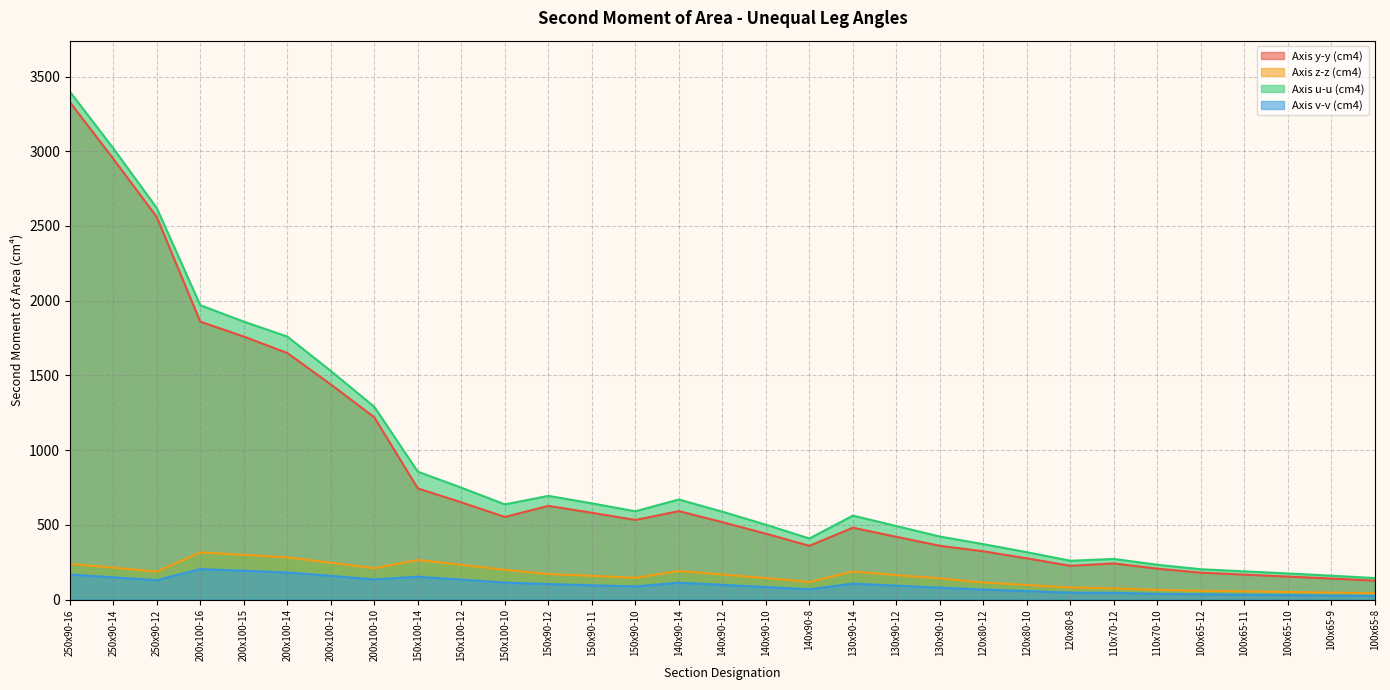

What are all the series names shown in the legend?

Axis y-y (cm4), Axis z-z (cm4), Axis u-u (cm4), Axis v-v (cm4)